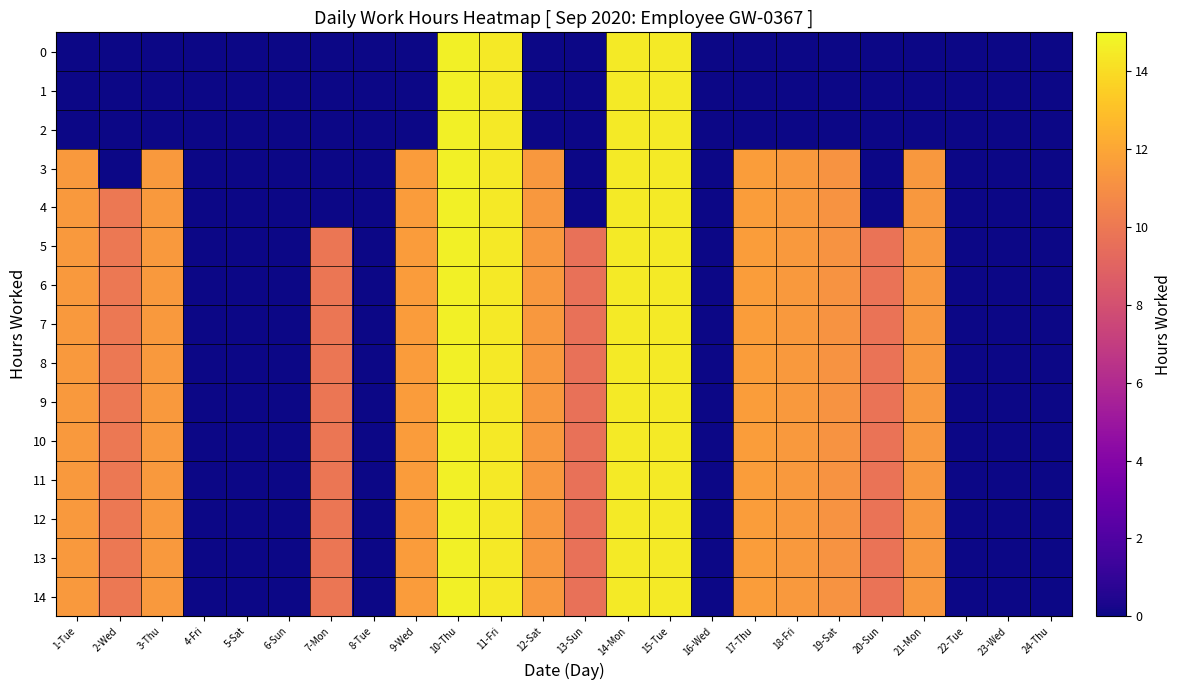

Between 8-Tue and 2-Wed, which is larger?

8-Tue